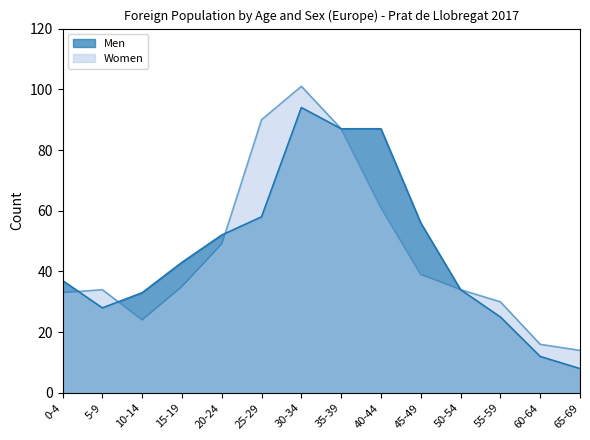

Where do Men and Women first cross each other?

0-4 and 5-9